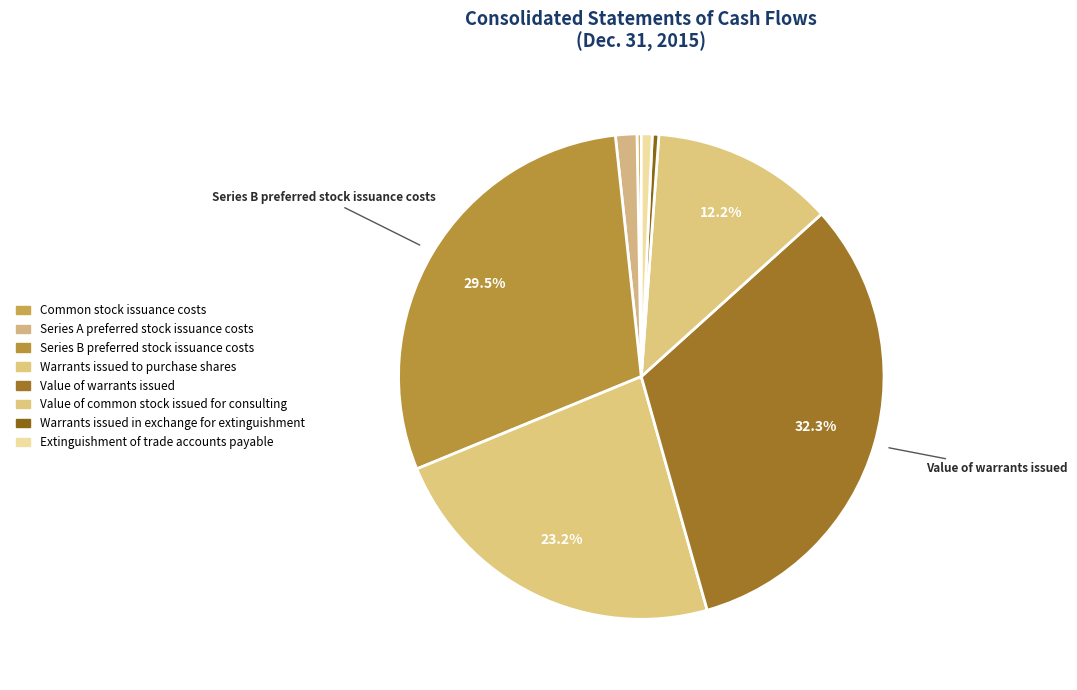

How many segments does this pie chart have?

8